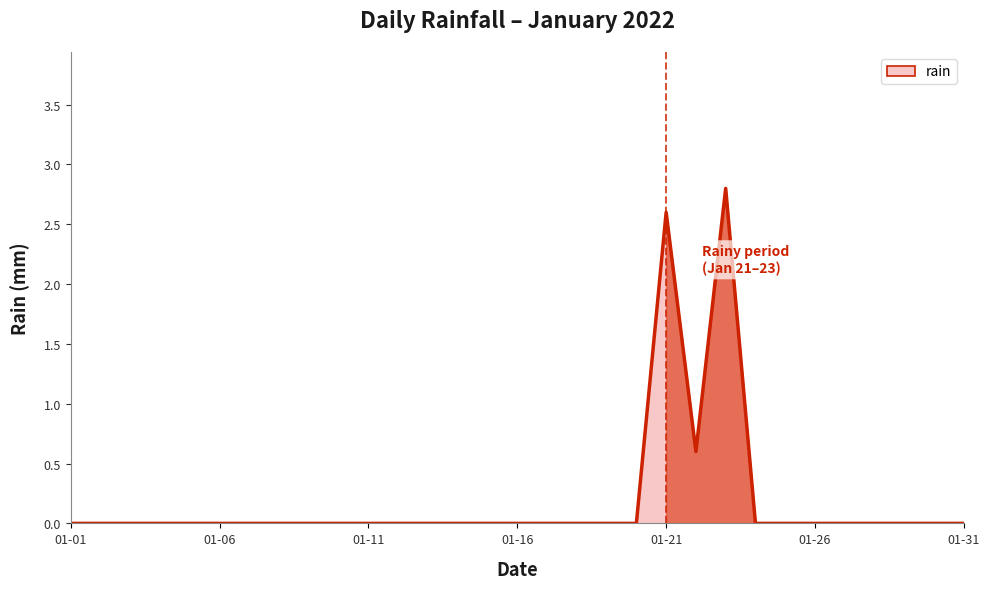

What is the greatest value displayed?

2.8